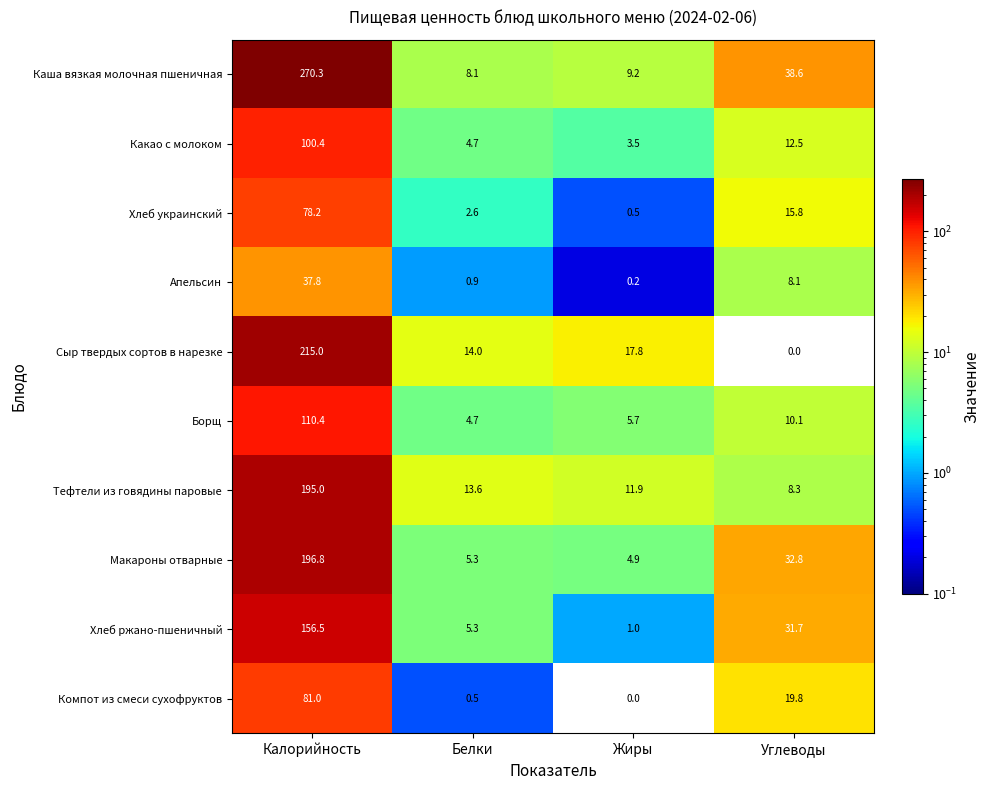

Which series has the largest range (max minus min)?

Каша вязкая молочная пшеничная